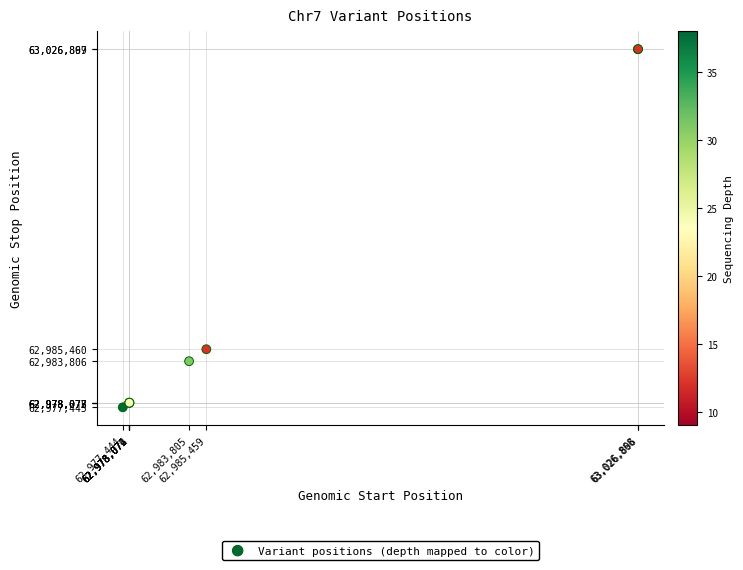

What Y value in the scatter plot is closest to 63002171?

62985460